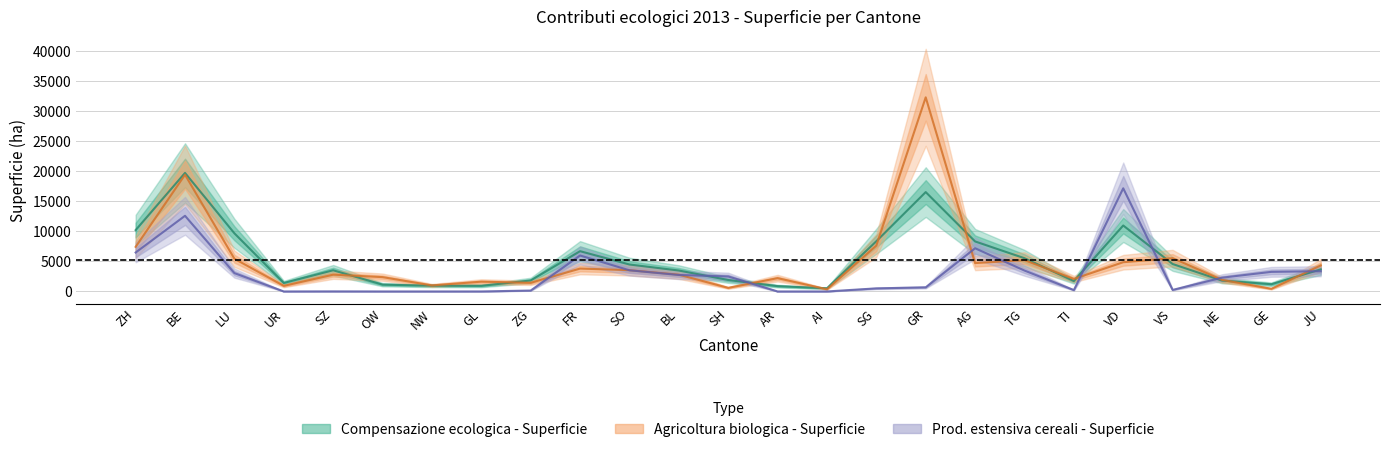

After their last crossing, which series has the higher values: Prod. estensiva cereali - Superficie or Agricoltura biologica - Superficie?

Agricoltura biologica - Superficie